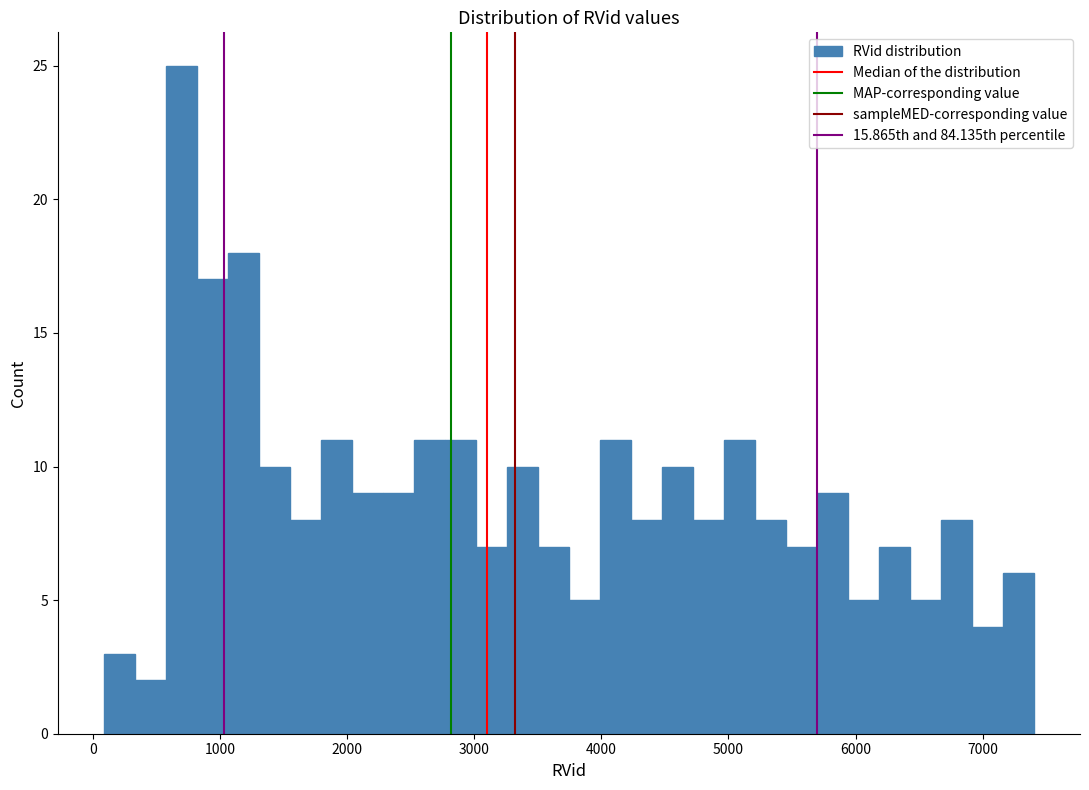

Read against the x-axis, roughly where is the centre of the tallest bar?

700